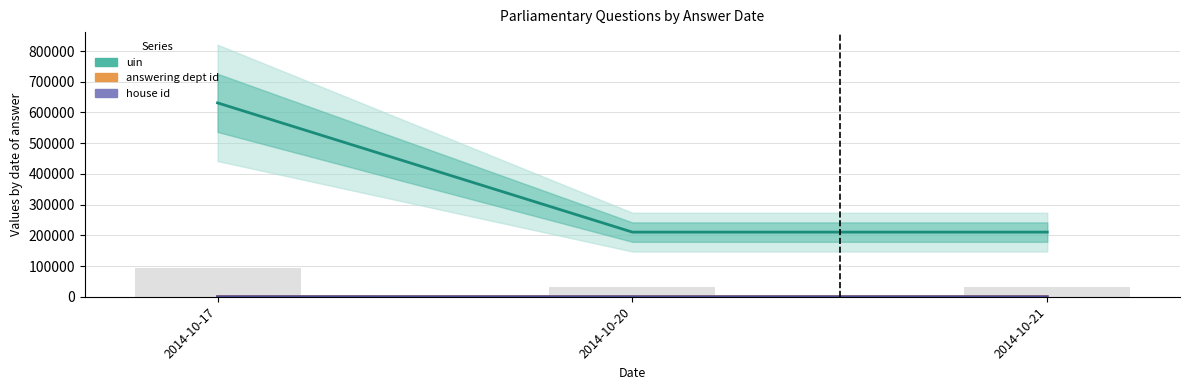

Which series has the largest total across all categories?

uin